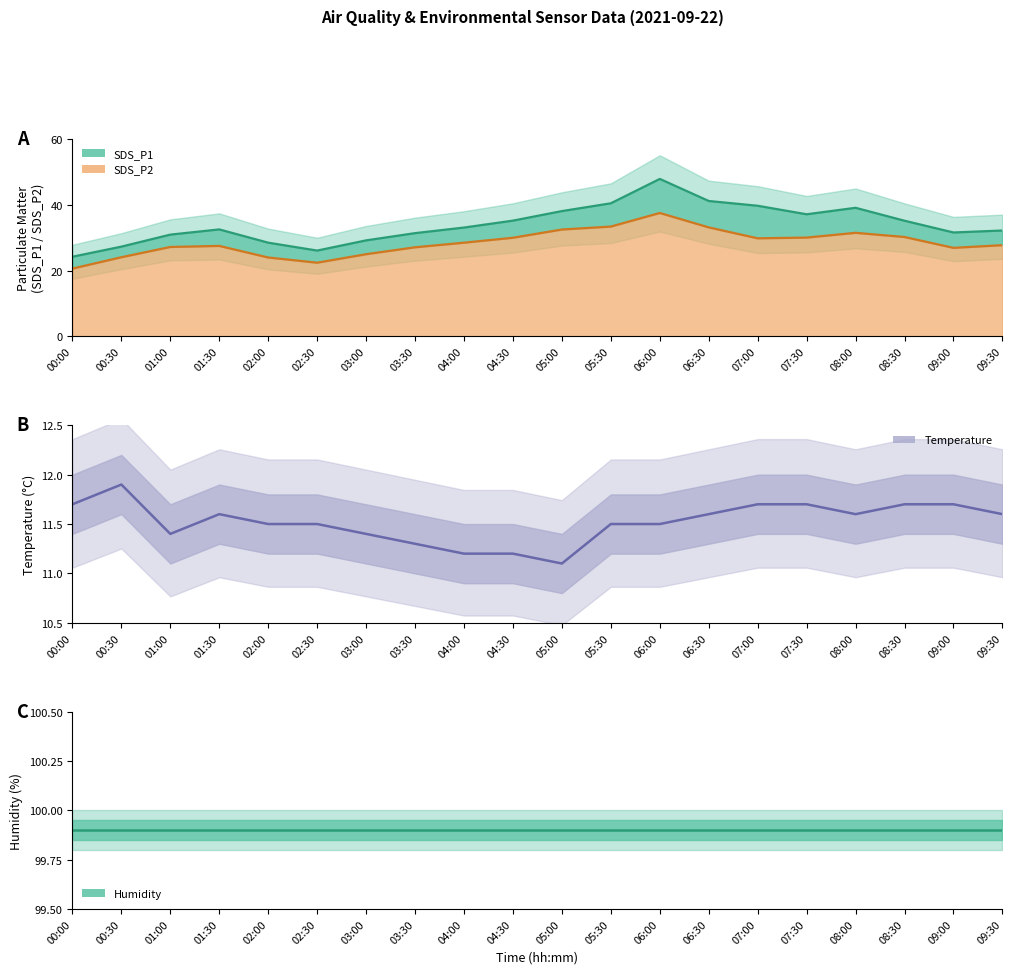

Rank the categories by SDS_P1 line value from lowest to highest.

00:00, 02:30, 00:30, 02:00, 03:00, 01:00, 03:30, 09:00, 09:30, 01:30, 04:00, 08:30, 04:30, 07:30, 05:00, 08:00, 07:00, 05:30, 06:30, 06:00